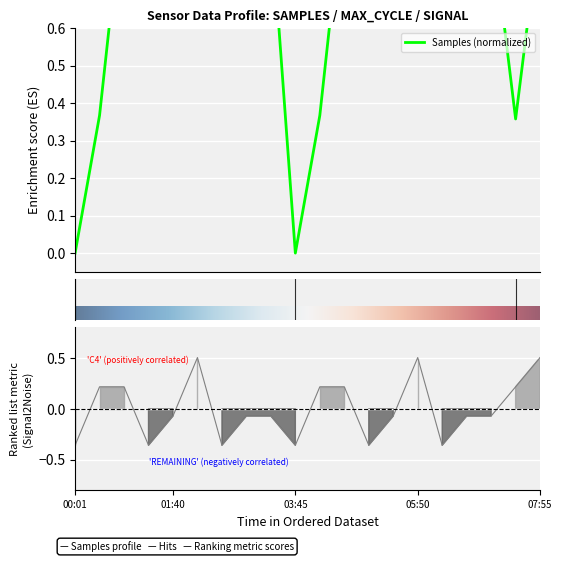

How many values in the Signal series exceed 0?

8